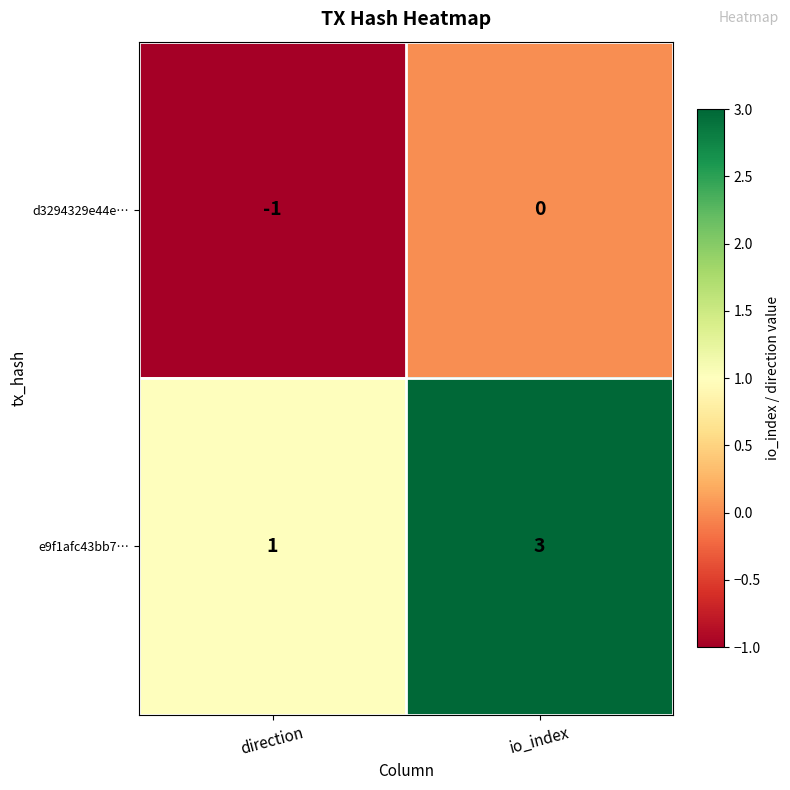

What is the spread (max minus min) of values at io_index?

3